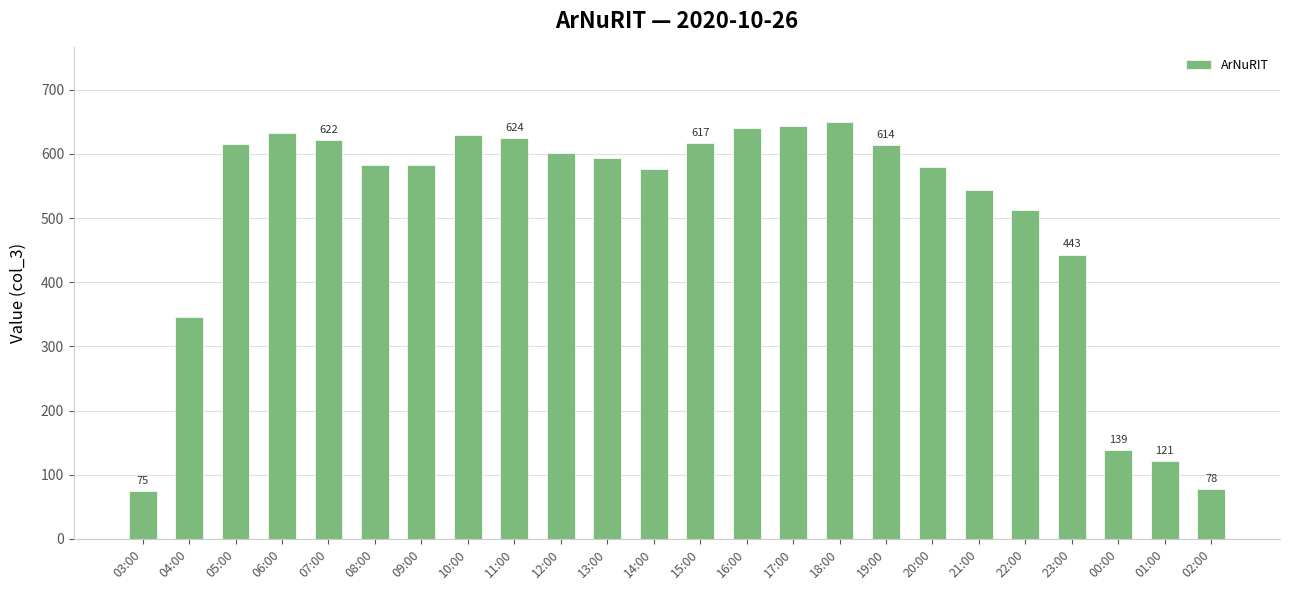

What is the change in value from 06:00 to 12:00?

-31